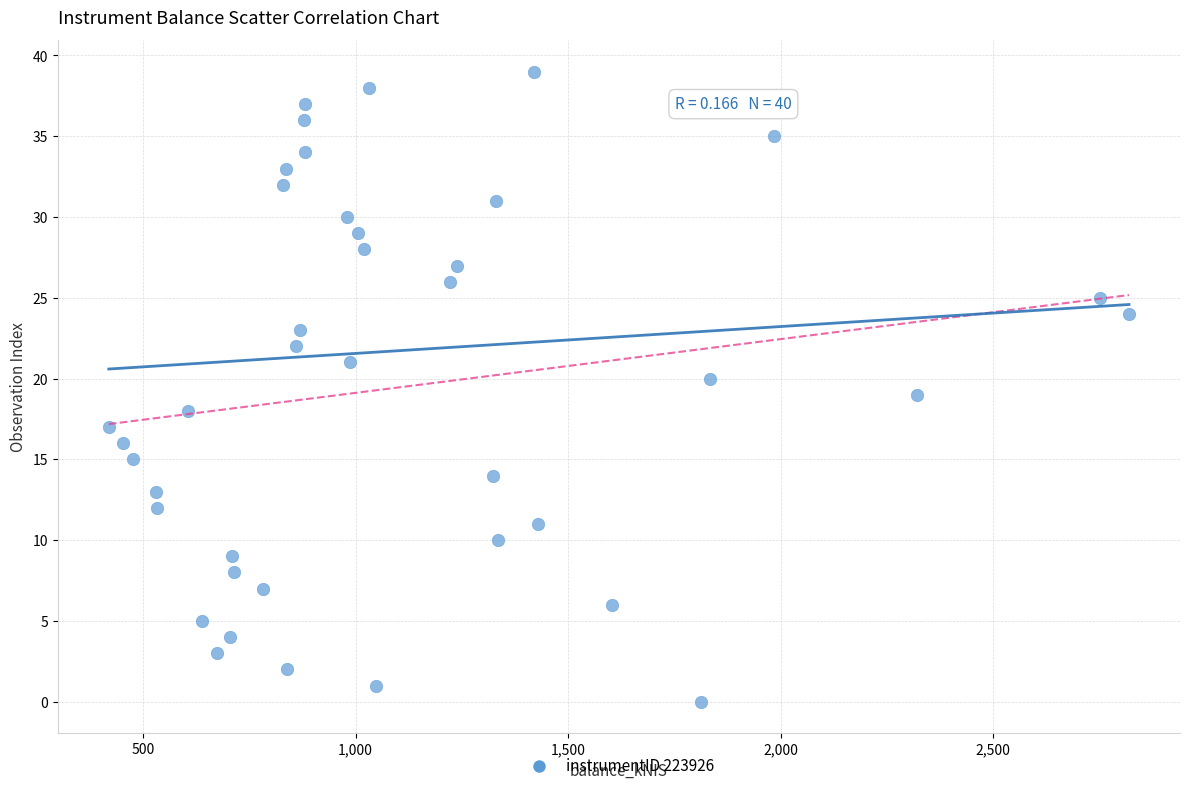

What is the range of Y values (max minus min)?

39